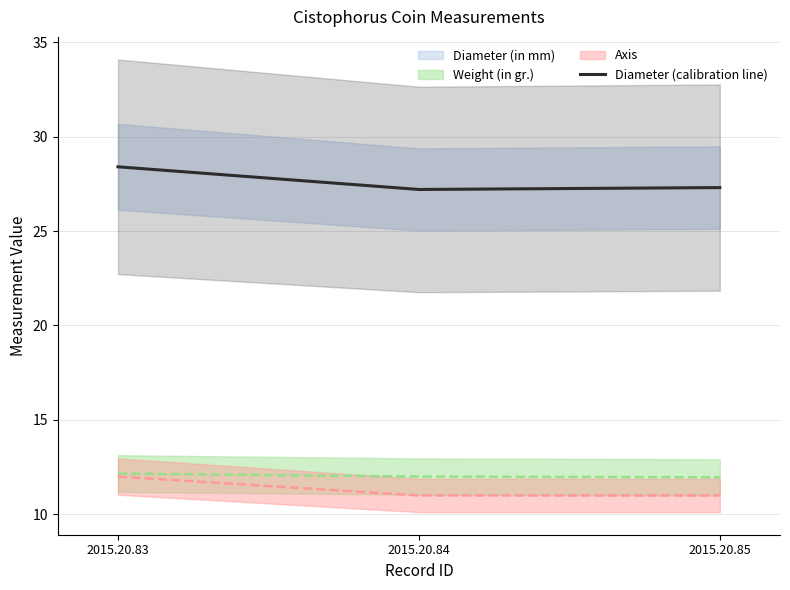

What is the maximum value for Diameter (calibration line)?

28.4